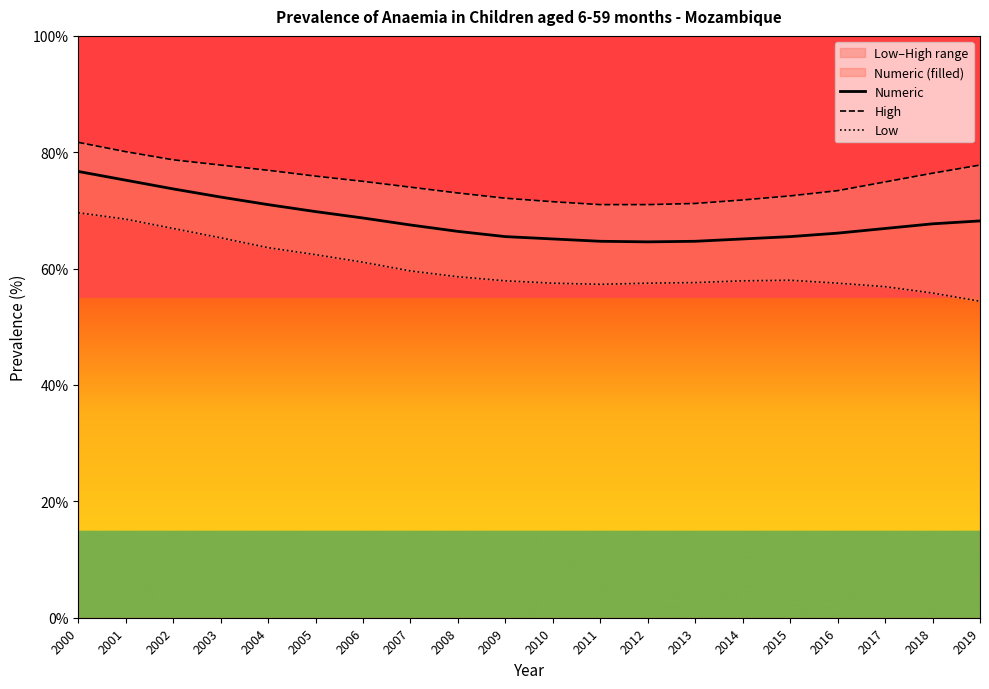

At 2000, list the series in order from largest to smallest.

High, Numeric, Low